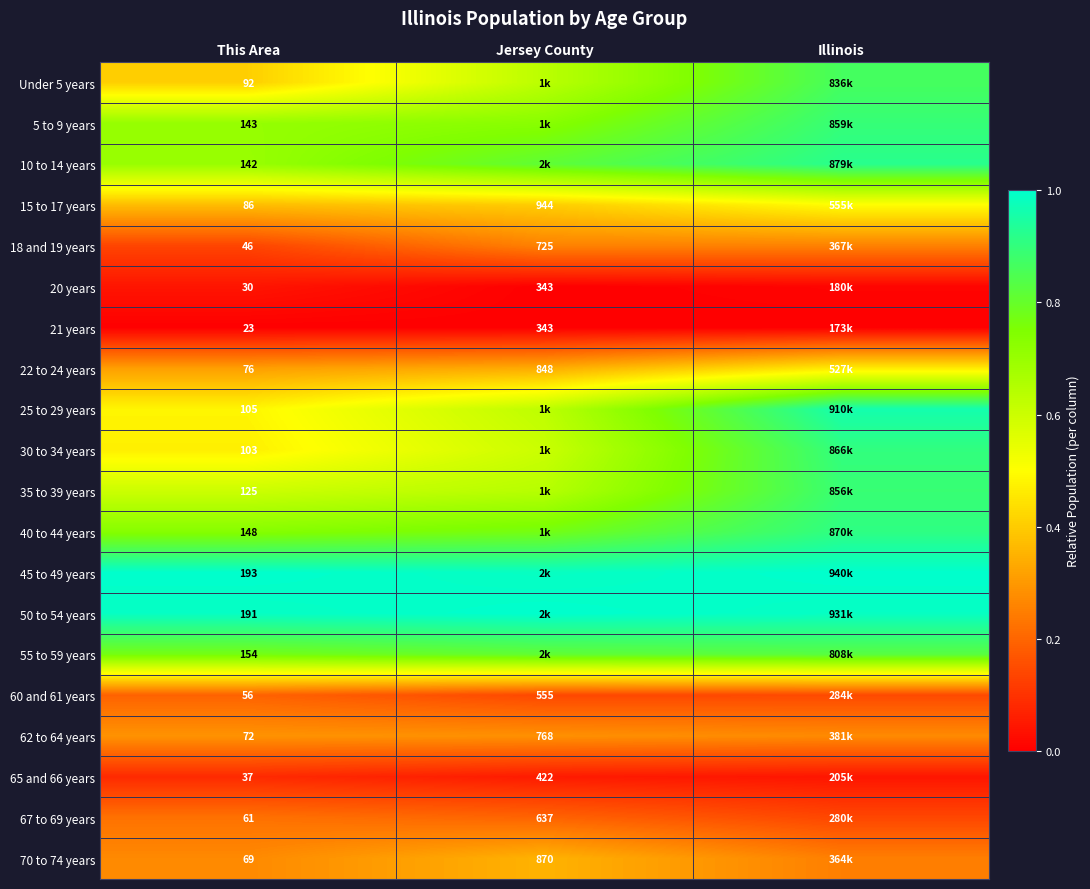

What is the total value across all series at Illinois?

11.2